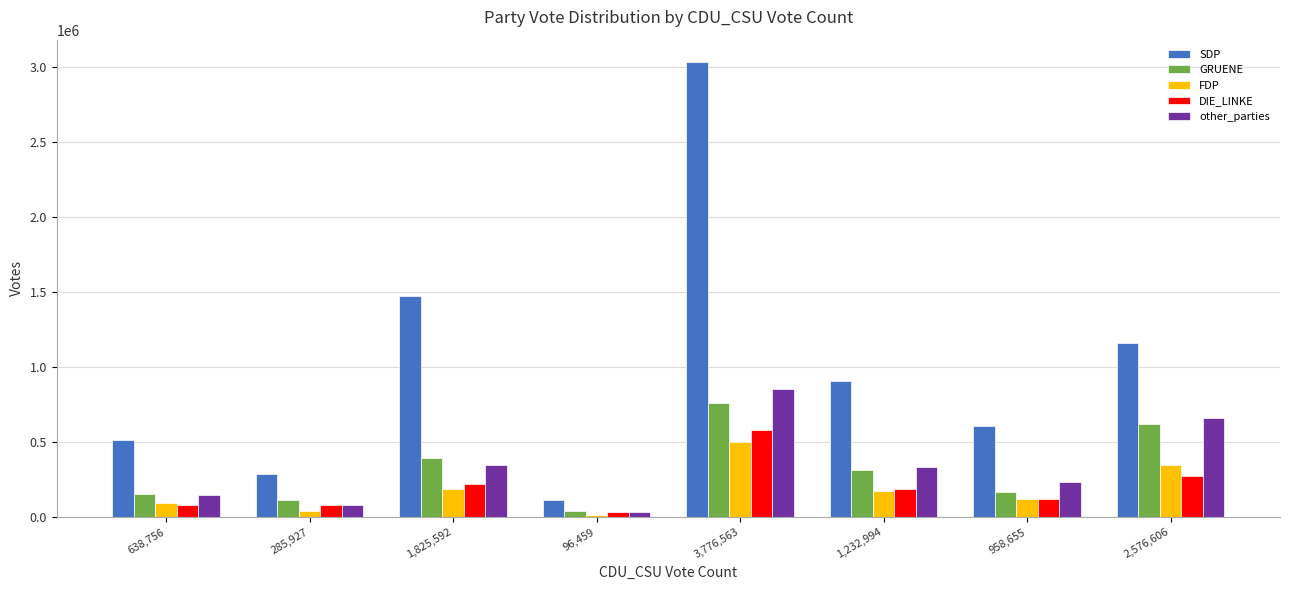

Which series has the largest total across all categories?

SDP